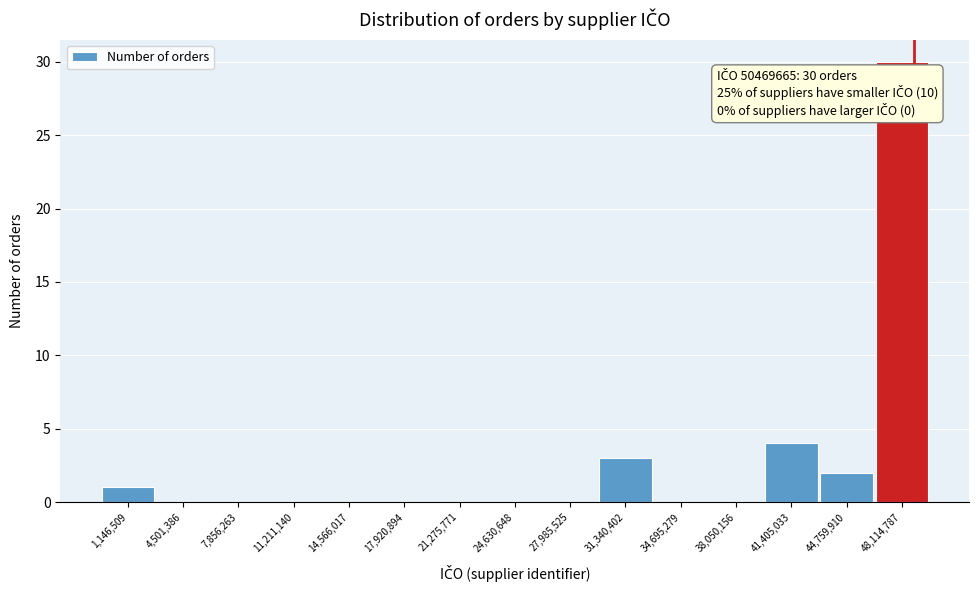

Reading left to right, extract all data points from this chart.

1,146,509=1	4,501,386=0	7,856,263=0	11,211,140=0	14,566,017=0	17,920,894=0	21,275,771=0	24,630,648=0	27,985,525=0	31,340,402=3	34,695,279=0	38,050,156=0	41,405,033=4	44,759,910=2	48,114,787=30